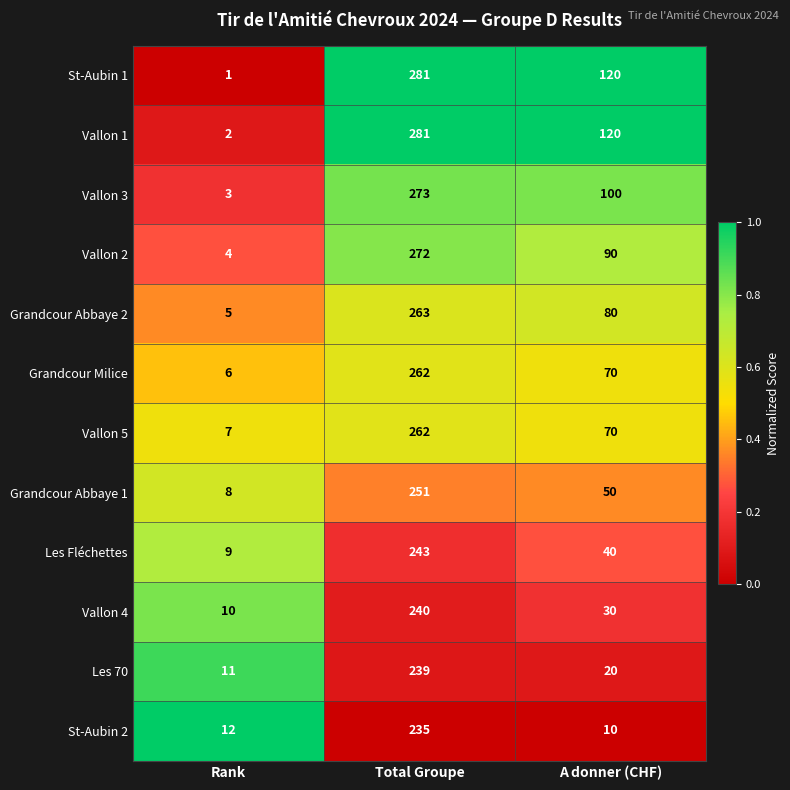

Is it true that St-Aubin 2 equals 3 at A donner (CHF)?

False